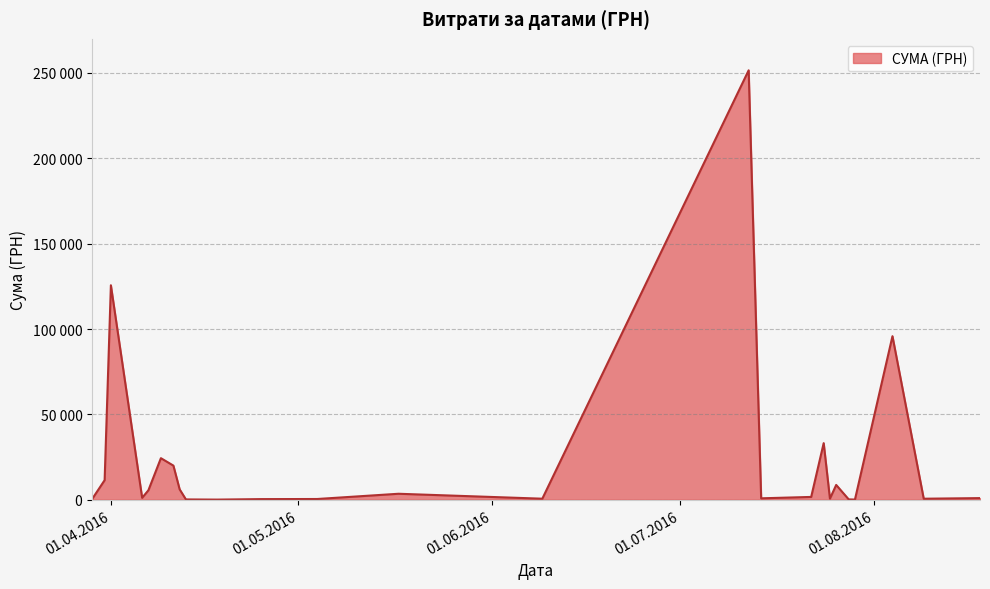

Is this an area chart (filled region under the line)?

Yes